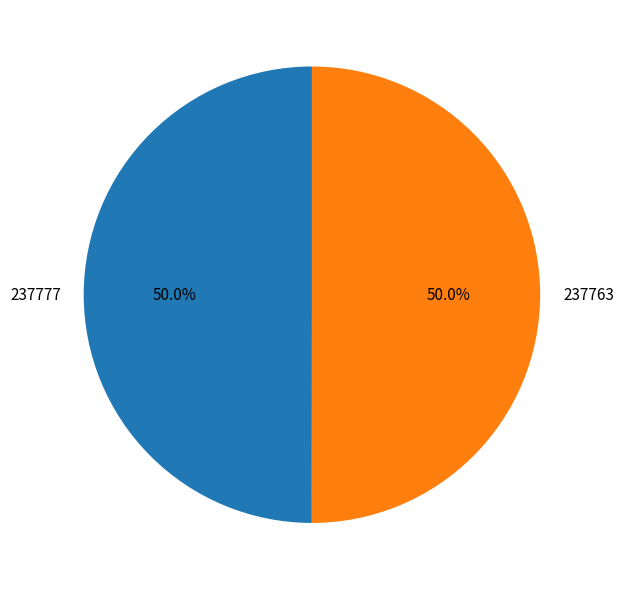

True or false: 237763 accounts for 93% of the total.

False